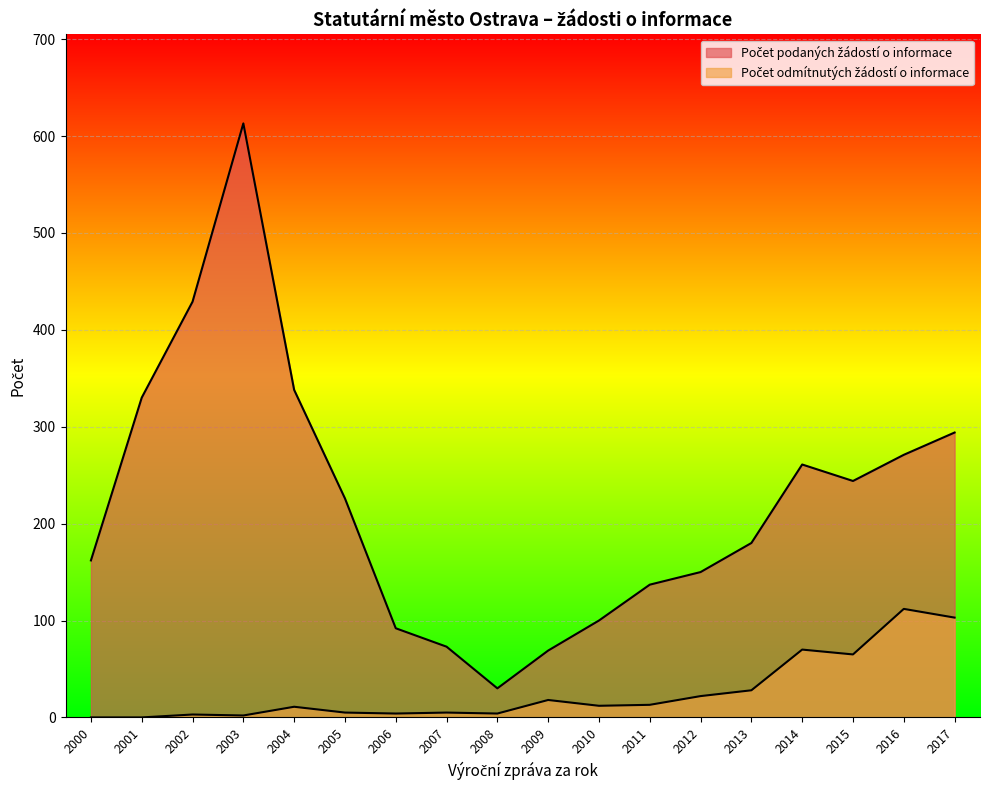

What is the total value across all series at 2015?

309